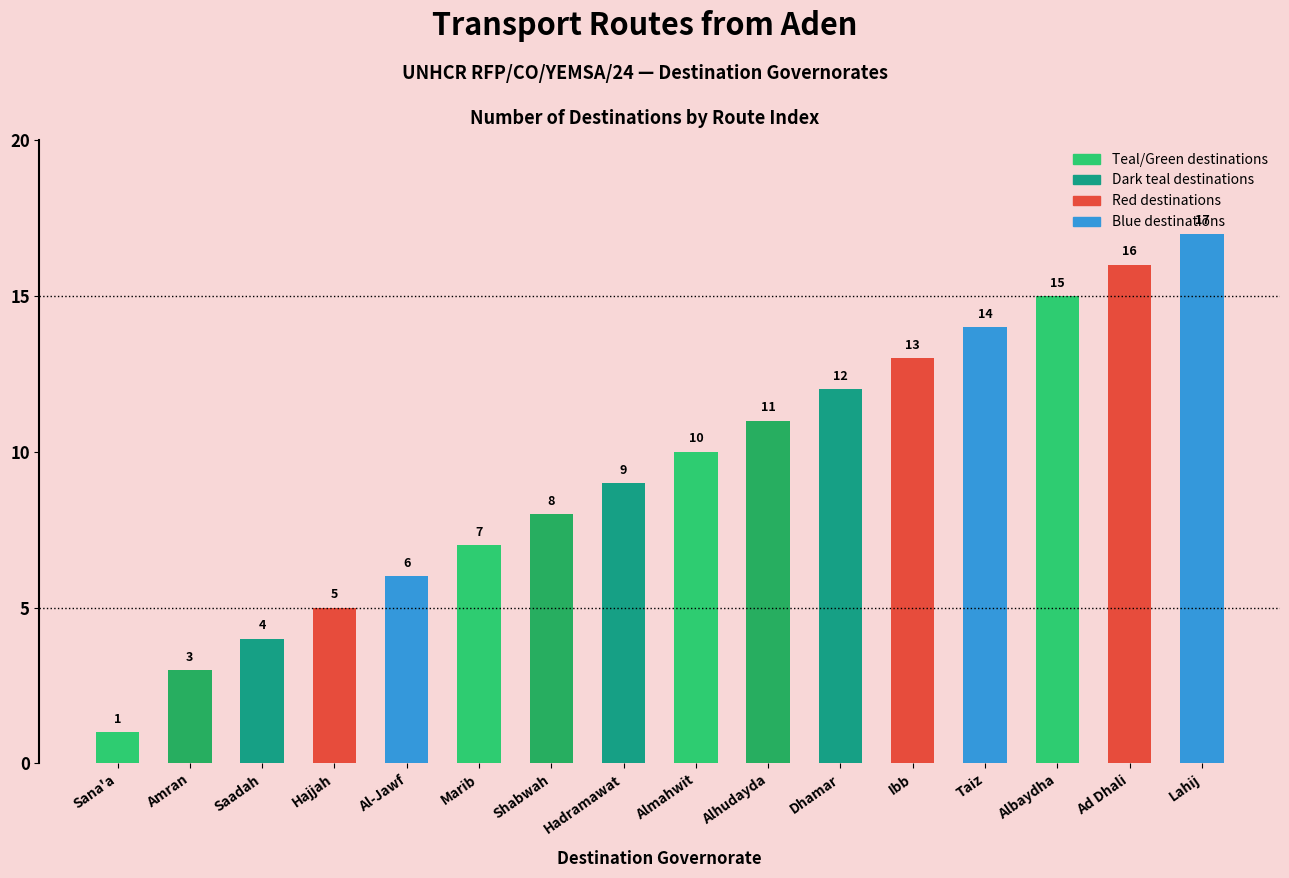

Which label corresponds to the smallest value in the chart?

Sana'a